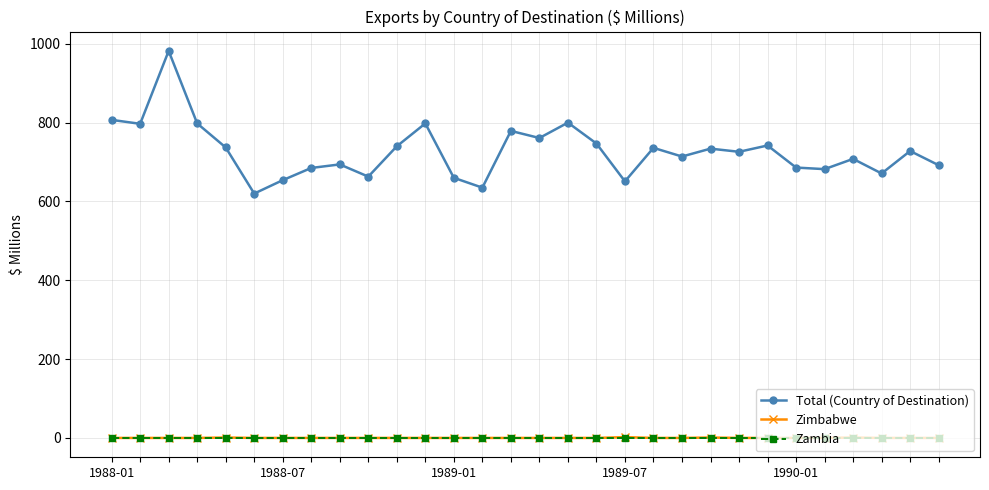

What are all the series names shown in the legend?

Total (Country of Destination), Zimbabwe, Zambia